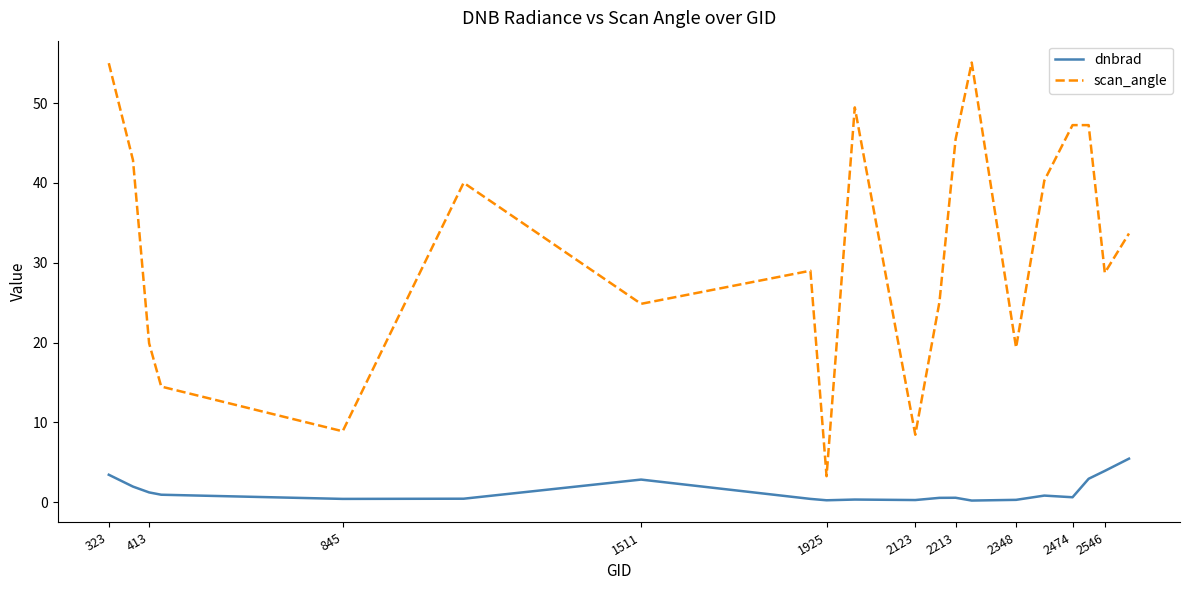

Rank the series by their maximum value, from highest to lowest.

scan_angle, dnbrad